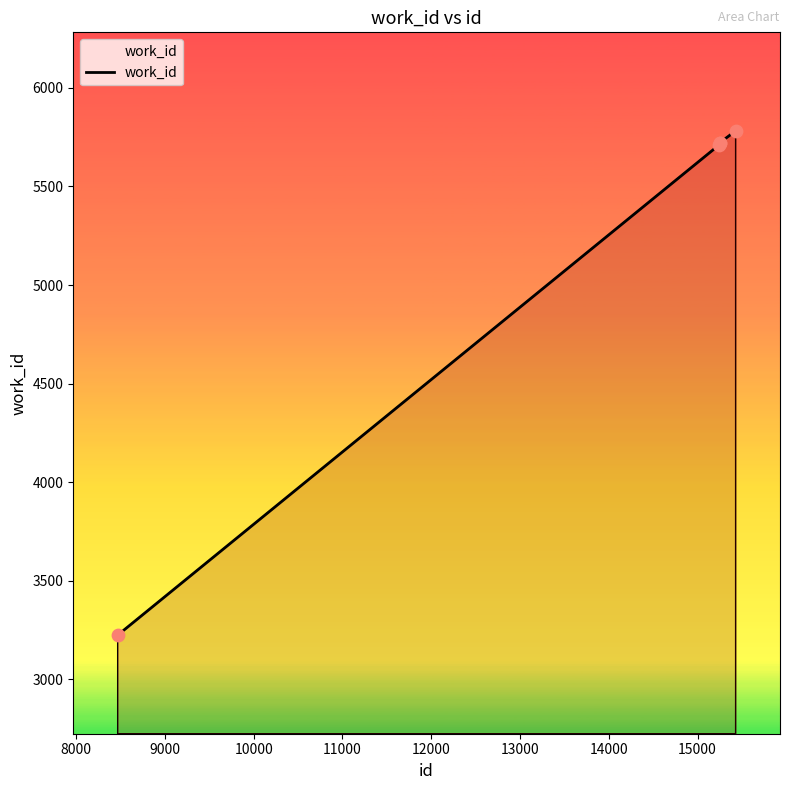

What is the minimum value shown in the chart?

3224